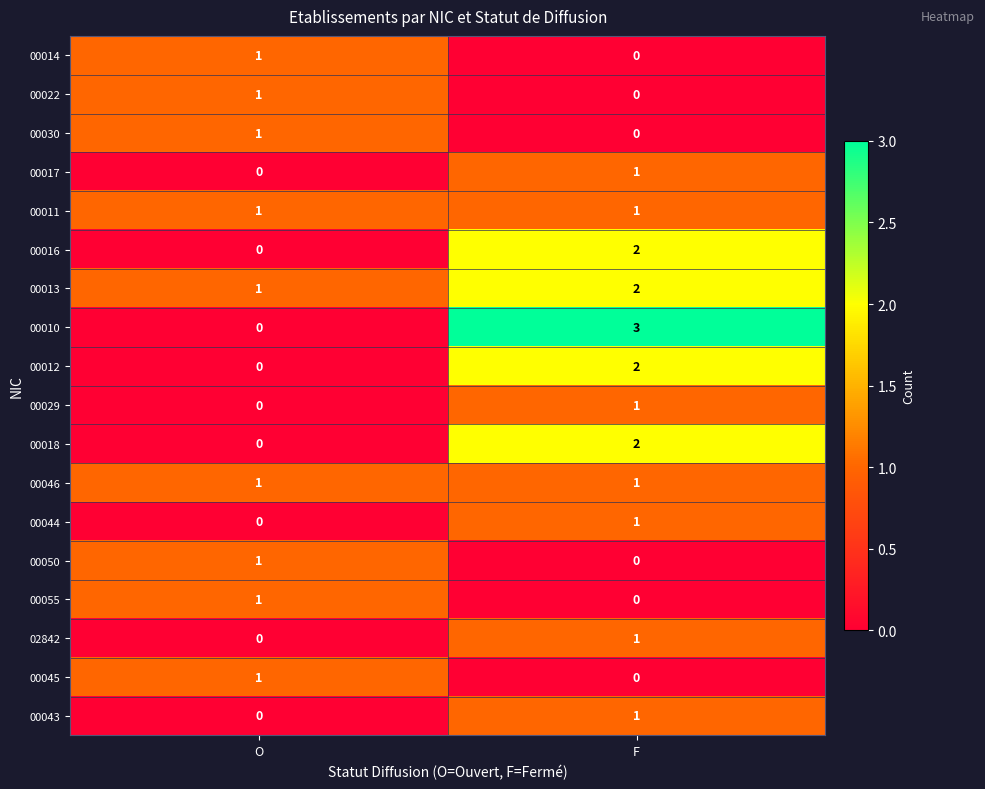

Is the value of 00044 at F greater than the value of 00018 at O?

Yes